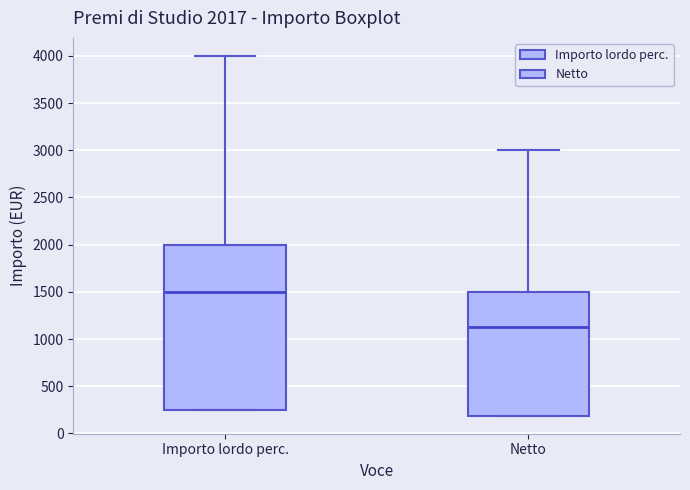

Which box has the lowest median line?

Netto